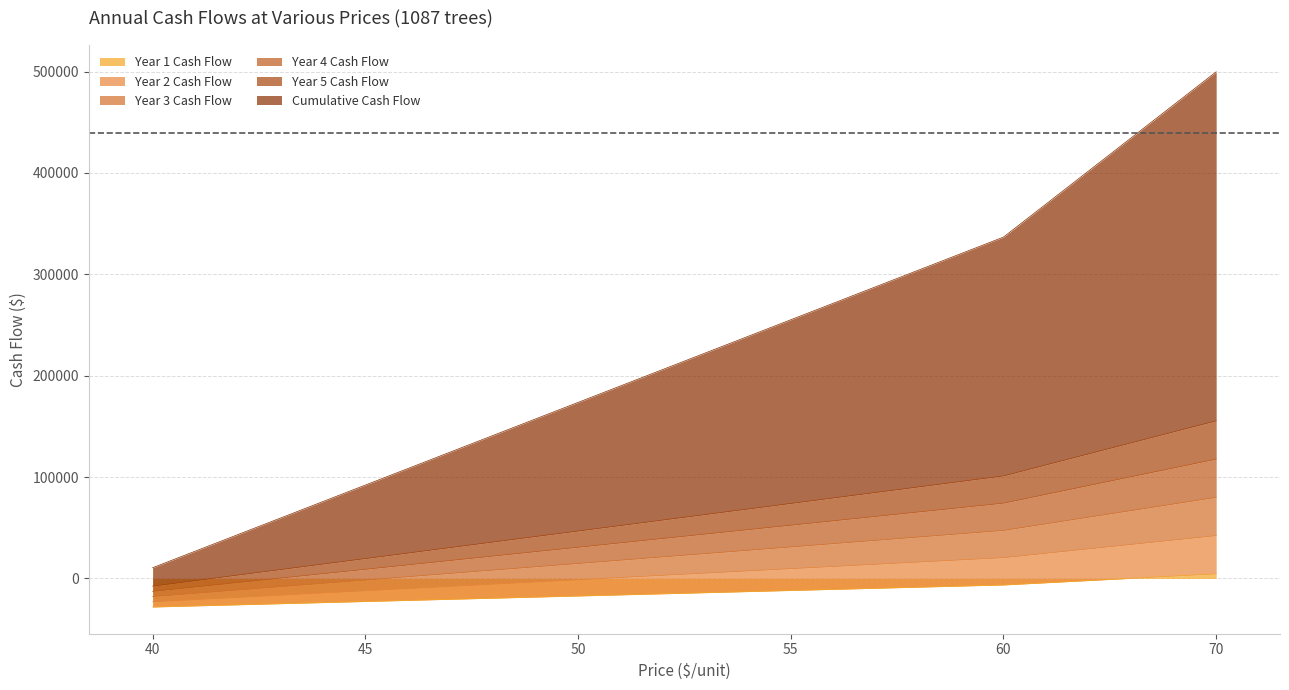

How many values in the Year 3 Cash Flow series are below 52526?

3